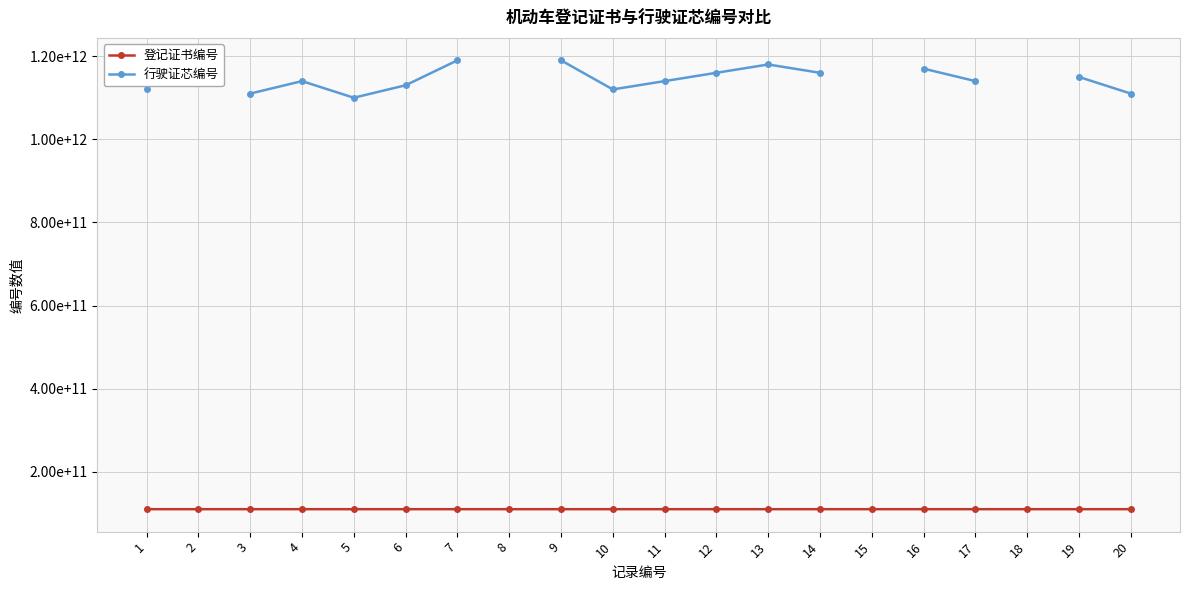

List the series in order of their peak value, highest first.

行驶证芯编号, 登记证书编号